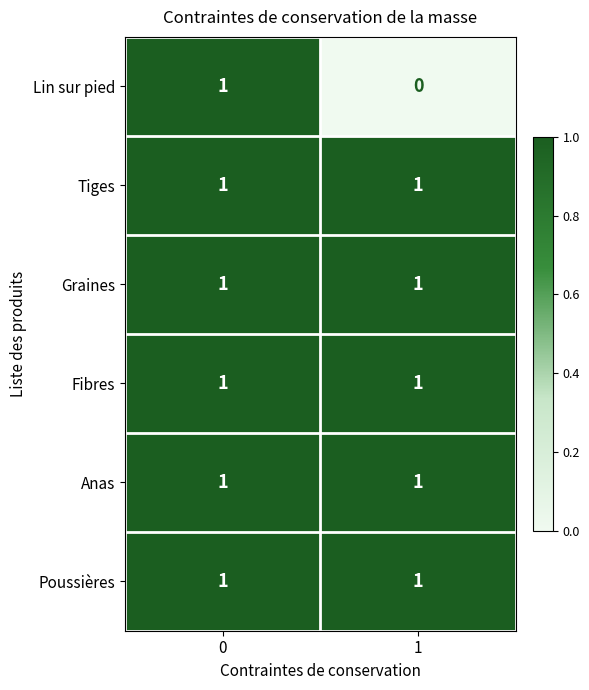

The Fibres series shows 0 at 1. True or false?

False